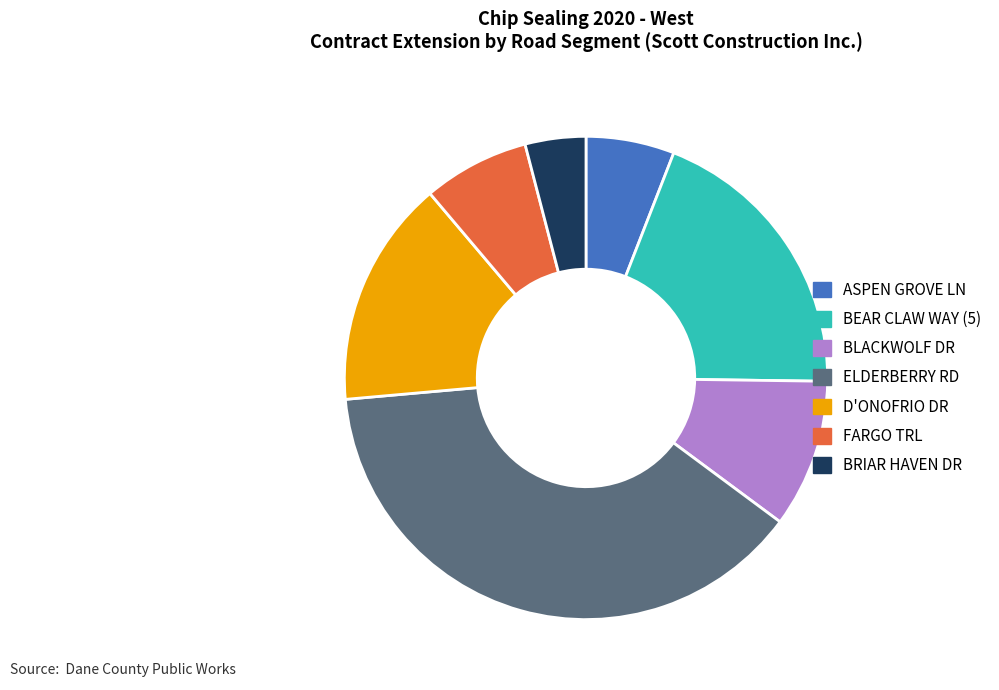

Approximately how many times larger is the value at FARGO TRL compared to ELDERBERRY RD?

0.2